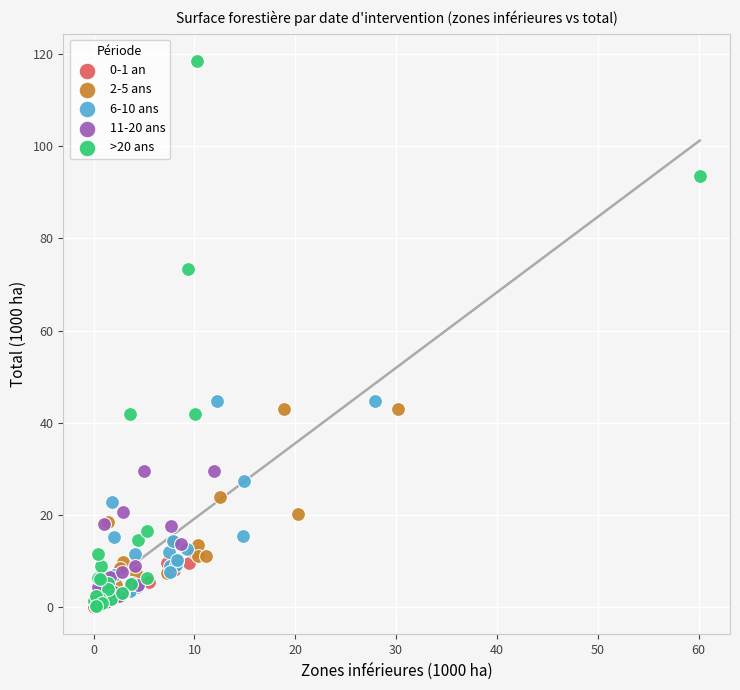

Which series has the widest spread of Y values?

>20 ans